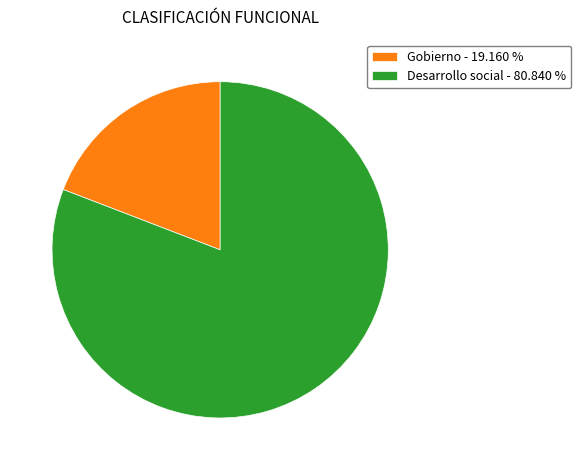

How many segments does this pie chart have?

2